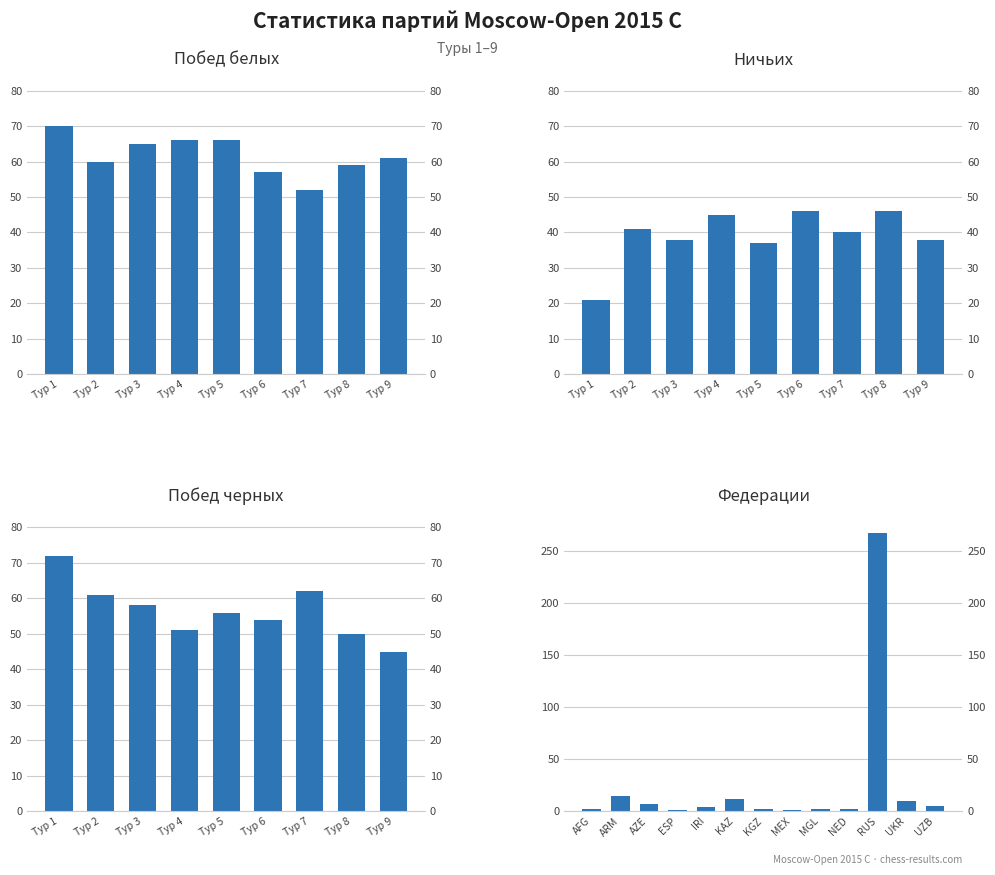

True or false: Ничьих has a value of 62 at Тур 3.

False